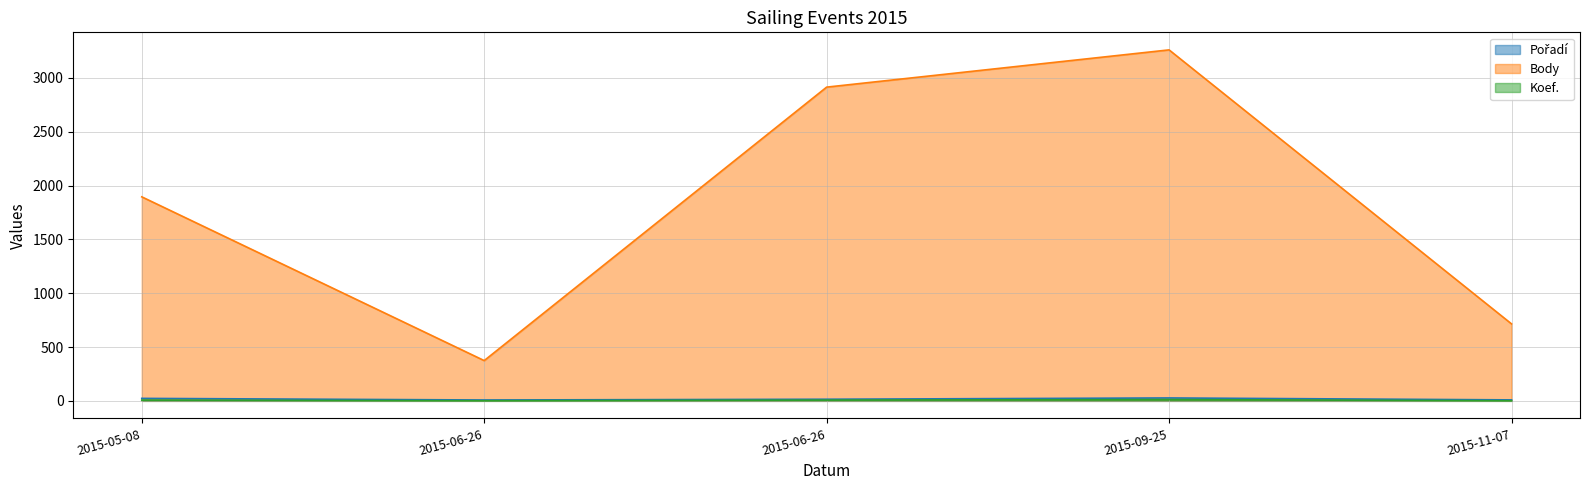

True or false: Body and Pořadí cross at least once.

False